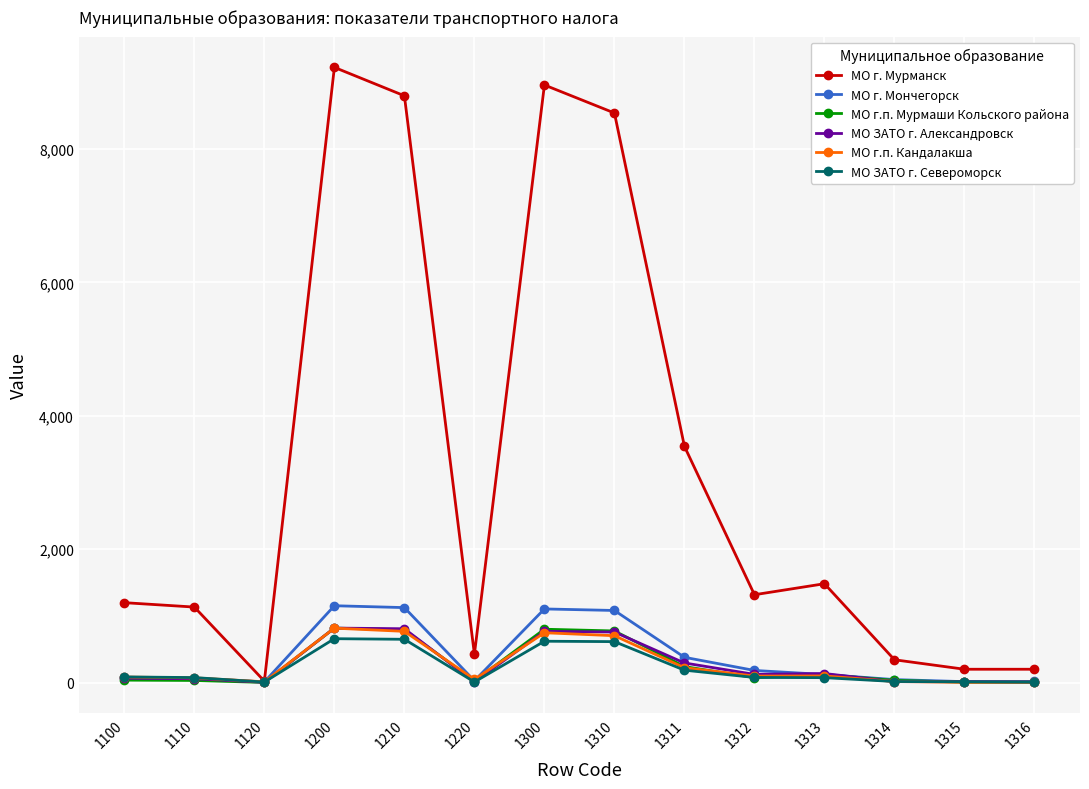

Which series changed the most between 1210 and 1312?

МО г. Мурманск